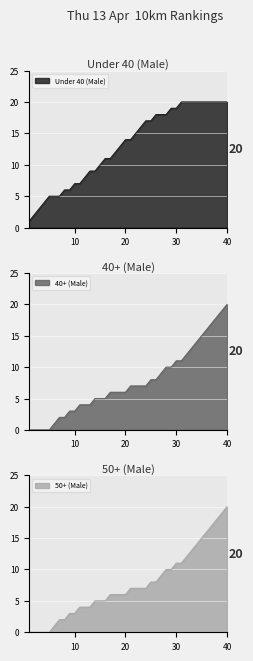

What is the value of the Under 40 (Male) point at the 2nd from the left?

2